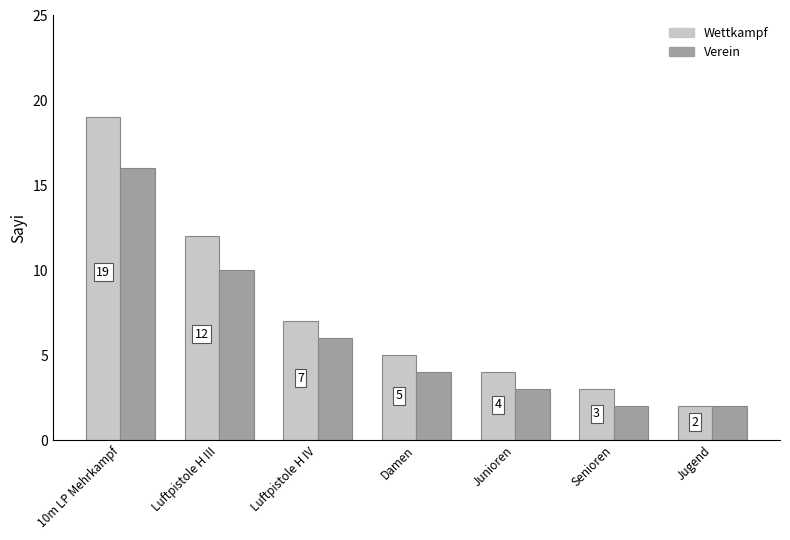

Which series has the largest range (max minus min)?

Wettkampf